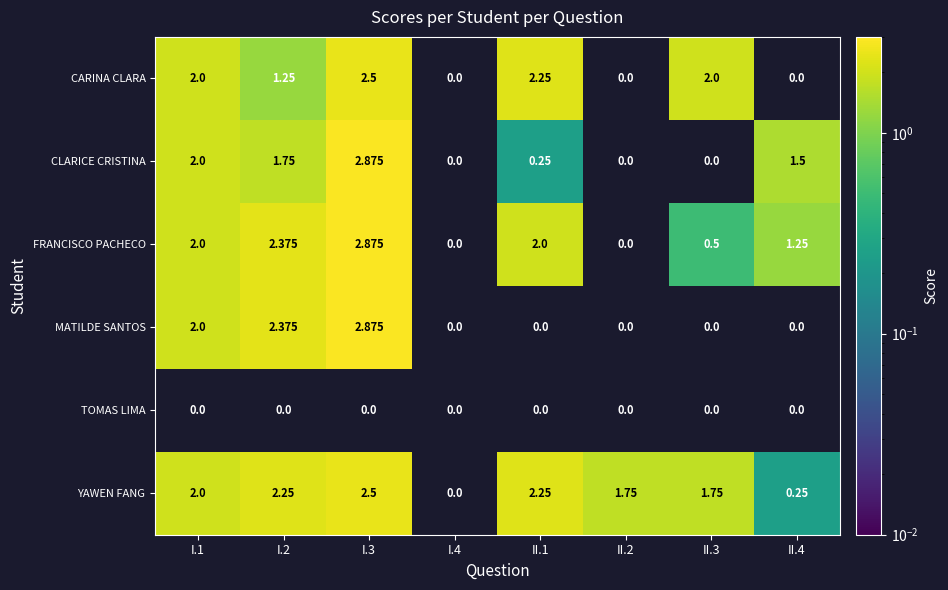

Which series changed the most between I.1 and I.2?

CARINA CLARA